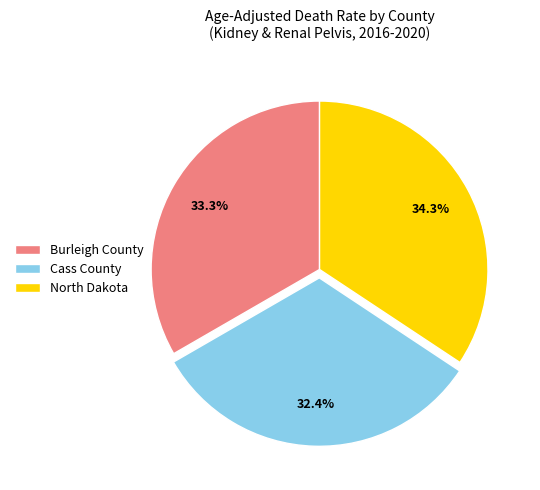

How many slices are in this pie chart?

3